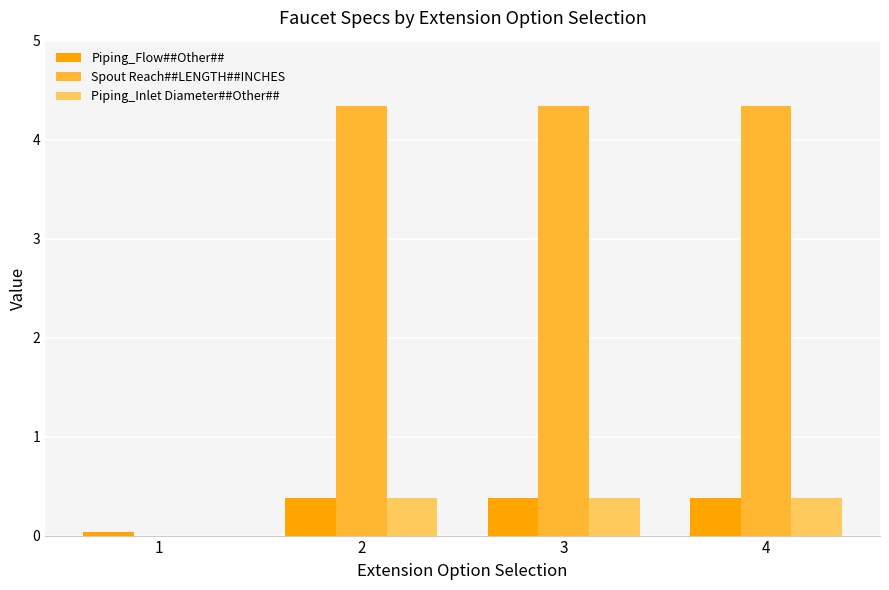

What is the spread (max minus min) of values at 2?

4.0